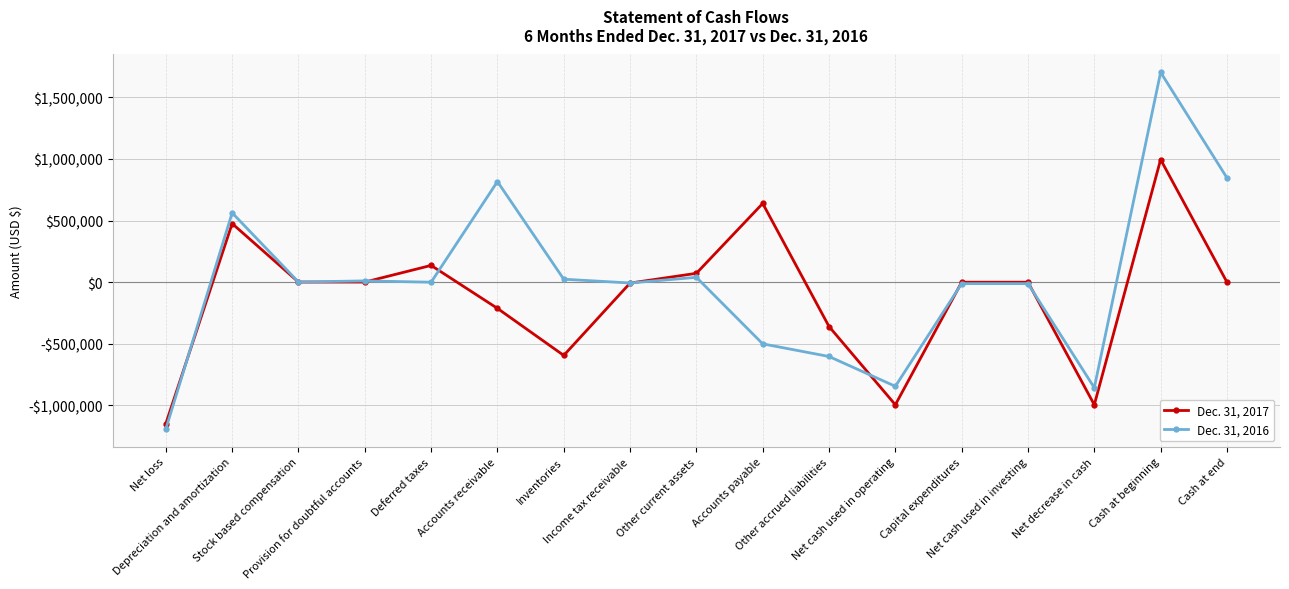

Where do Dec. 31, 2017 and Dec. 31, 2016 first cross each other?

Net loss and Depreciation and amortization